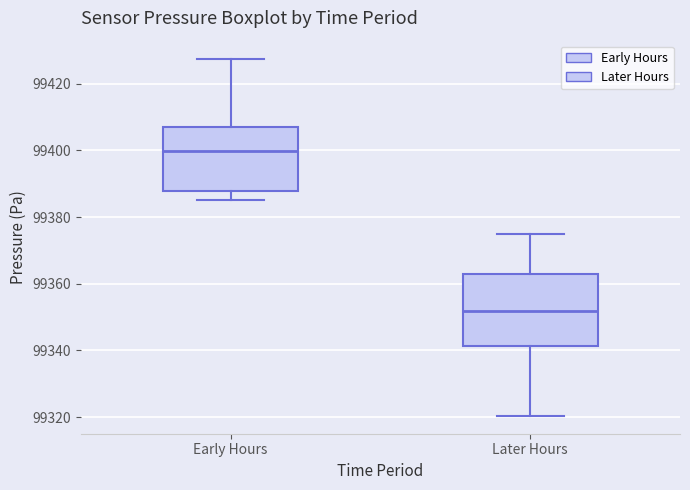

Reading left to right, read every box against the y-axis: the position of its median line, the range the box covers, and the ends of its whiskers. The values are not printed on the chart, so give them approximately, as read against the axis.

Early Hours: median 99400, box 99388 to 99408, whiskers 99386 to 99428
Later Hours: median 99352, box 99342 to 99362, whiskers 99320 to 99374